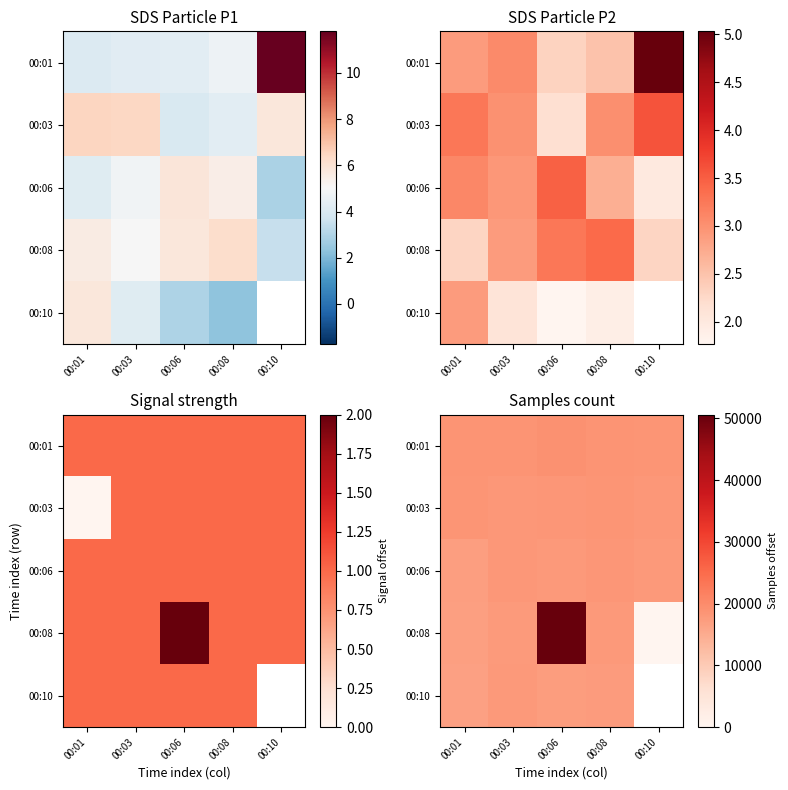

The 00:03 series shows 30318.3 at 00:01. True or false?

False